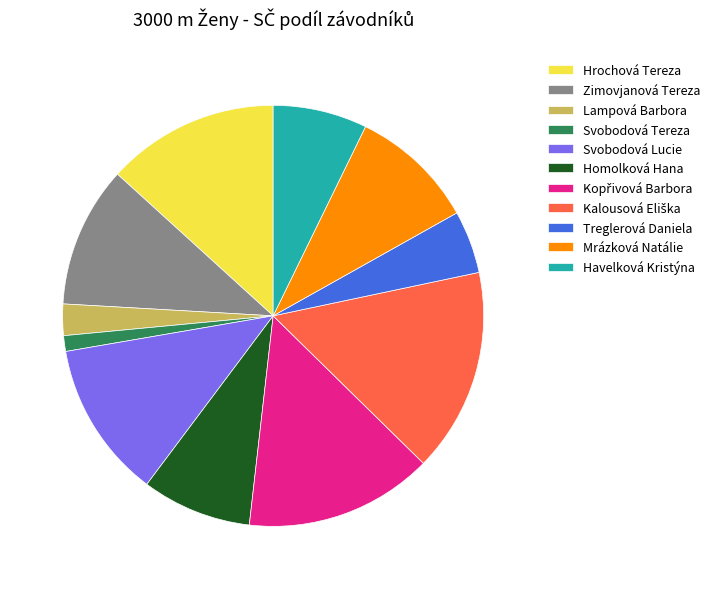

Is there any slice that represents more than half of the pie?

No